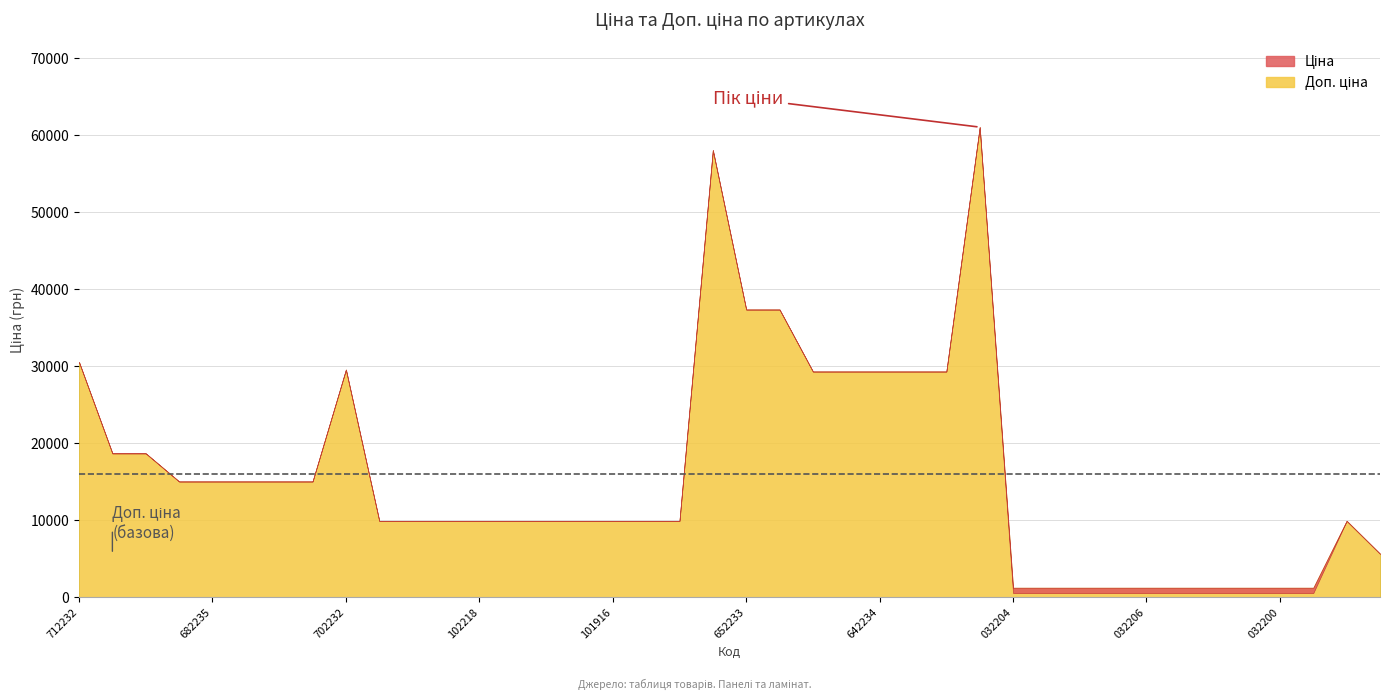

At which label does Доп. ціна reach its peak?

285672232